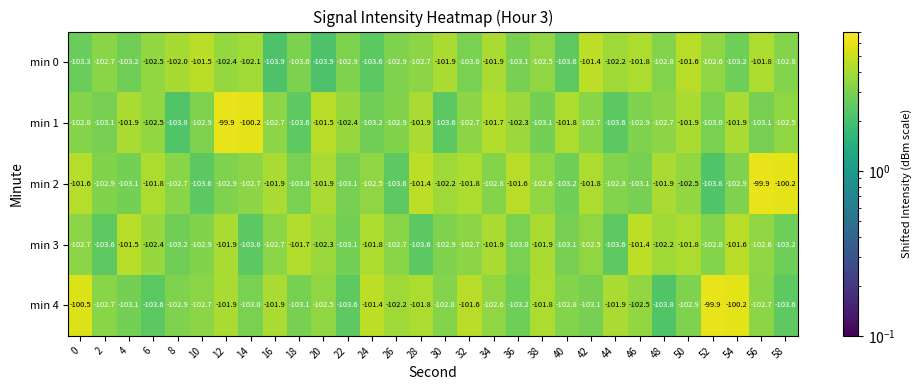

What is the maximum value shown in the chart?

-99.9